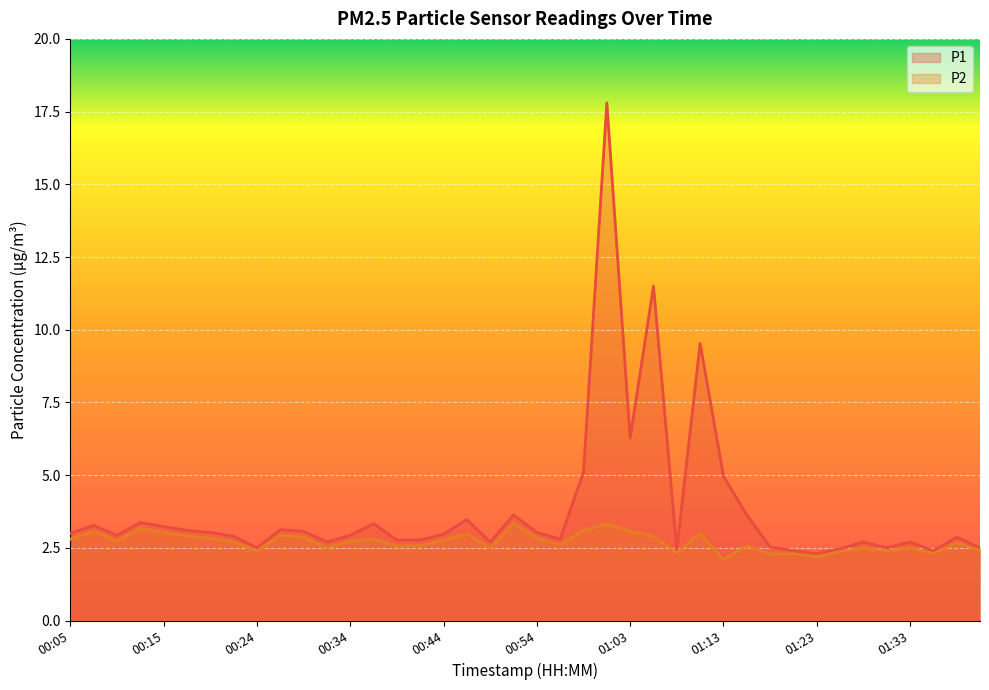

Which series changed the most between 00:56 and 01:28?

P2